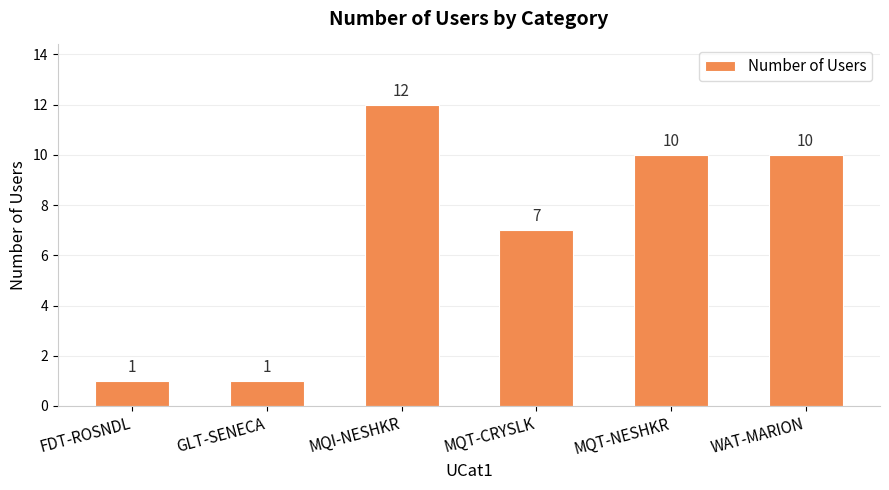

Approximately how many times larger is the value at WAT-MARION compared to MQT-NESHKR?

1.0